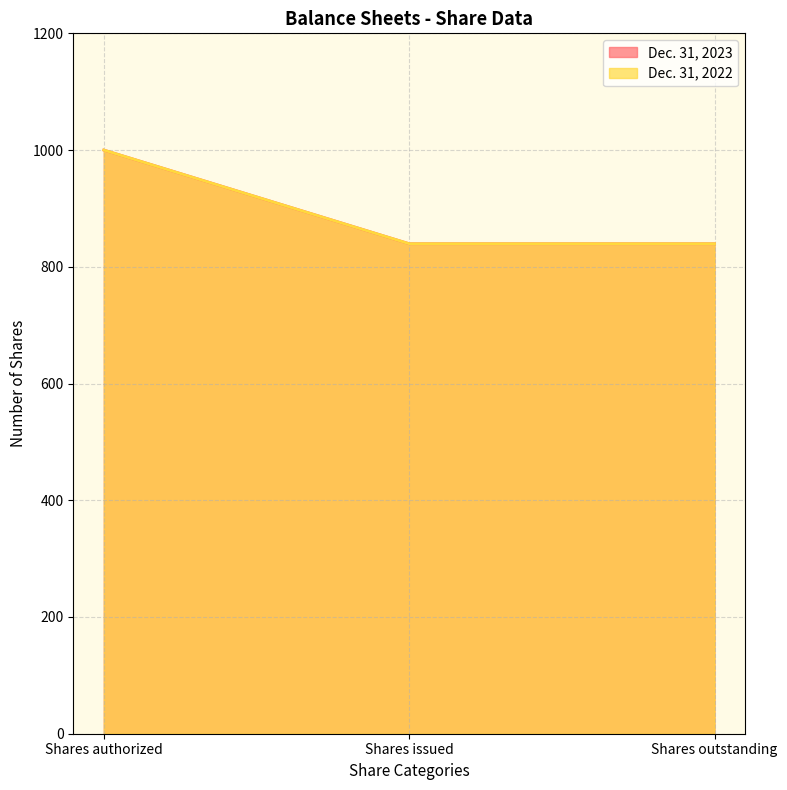

Does the chart have visible grid lines?

Yes